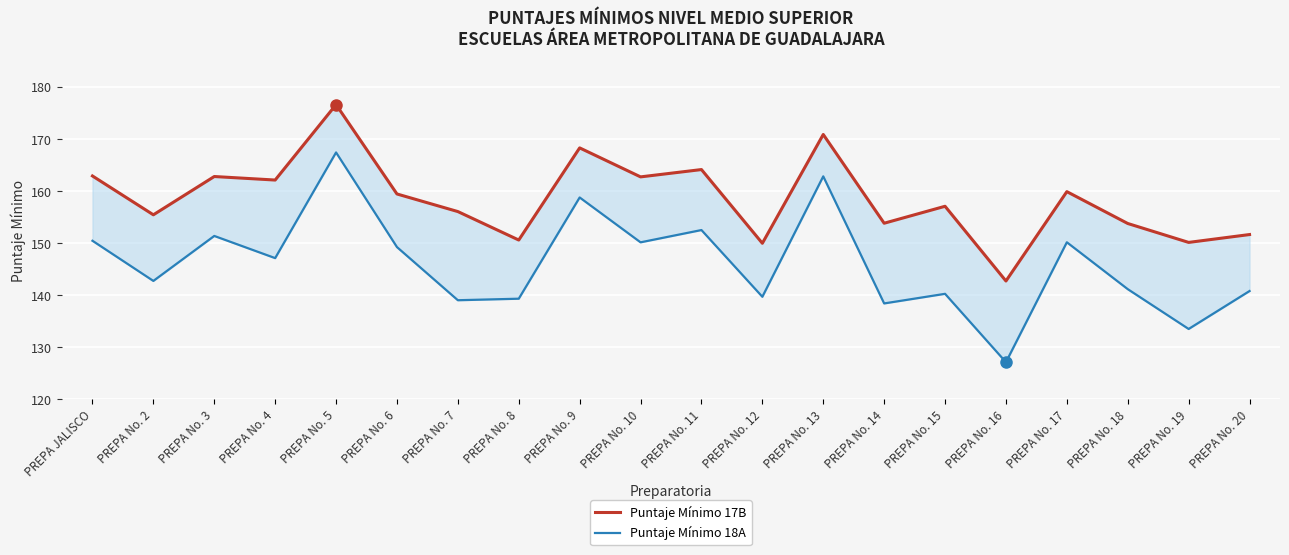

Rank the categories by Puntaje Mínimo 18A value from highest to lowest.

PREPA No. 5, PREPA No. 13, PREPA No. 9, PREPA No. 11, PREPA No. 3, PREPA JALISCO, PREPA No. 17, PREPA No. 10, PREPA No. 6, PREPA No. 4, PREPA No. 2, PREPA No. 18, PREPA No. 20, PREPA No. 15, PREPA No. 12, PREPA No. 8, PREPA No. 7, PREPA No. 14, PREPA No. 19, PREPA No. 16